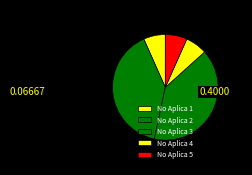

Count the number of slices in the pie.

5